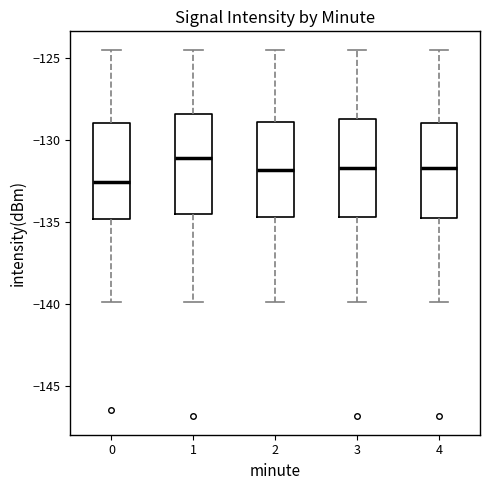

Reading left to right, read every box against the y-axis: the position of its median line, the range the box covers, and the ends of its whiskers. The values are not printed on the chart, so give them approximately, as read against the axis.

0: median -132.5, box -135.0 to -129.0, whiskers -140.0 to -124.5
1: median -131.0, box -134.5 to -128.5, whiskers -140.0 to -124.5
2: median -132.0, box -134.5 to -129.0, whiskers -140.0 to -124.5
3: median -131.5, box -134.5 to -128.5, whiskers -140.0 to -124.5
4: median -131.5, box -134.5 to -129.0, whiskers -140.0 to -124.5